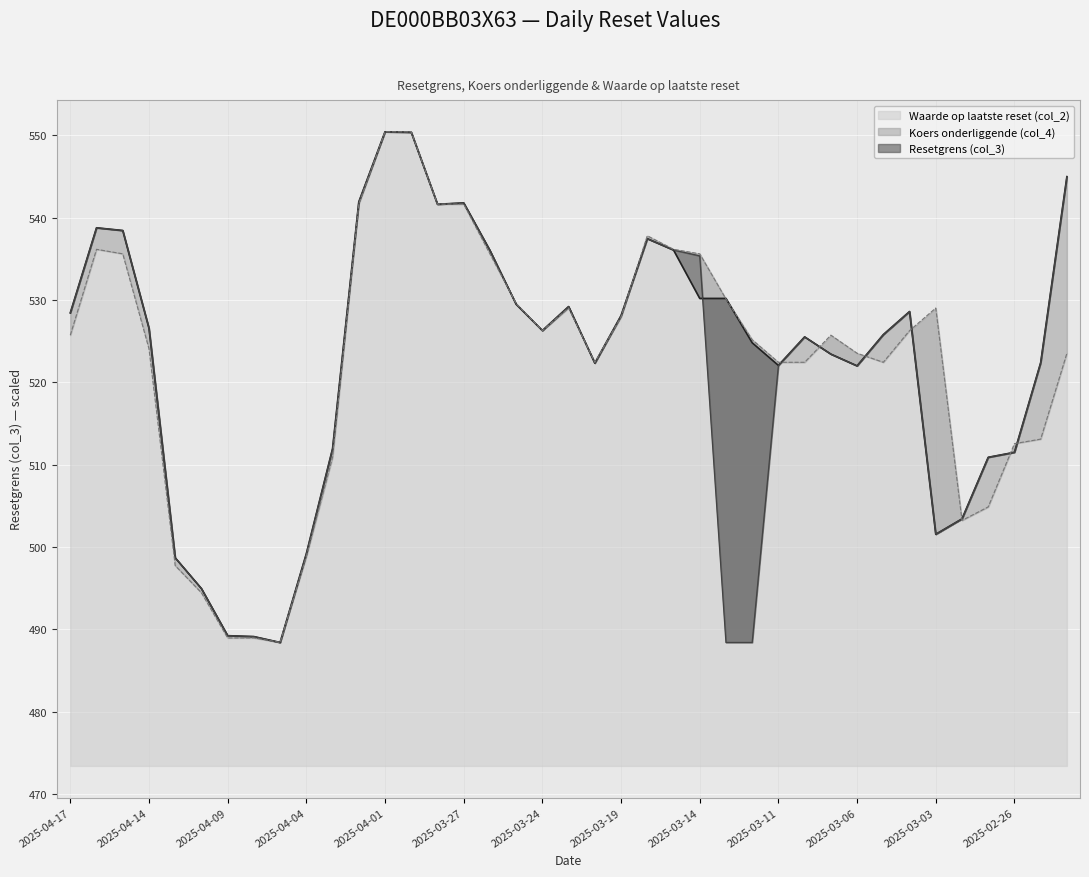

Is it true that Waarde op laatste reset (col_2) equals 541.7 at 2025-03-27?

True